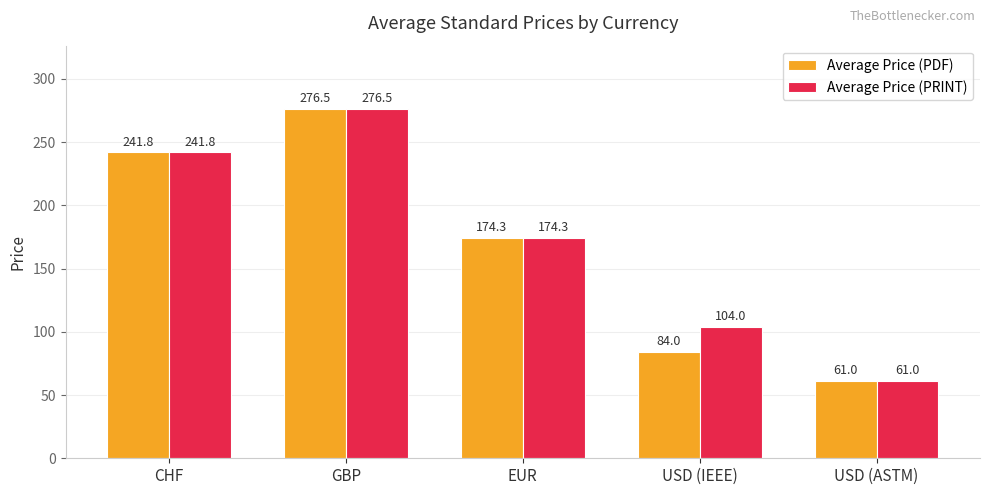

At which label does Average Price (PDF) reach its peak?

GBP